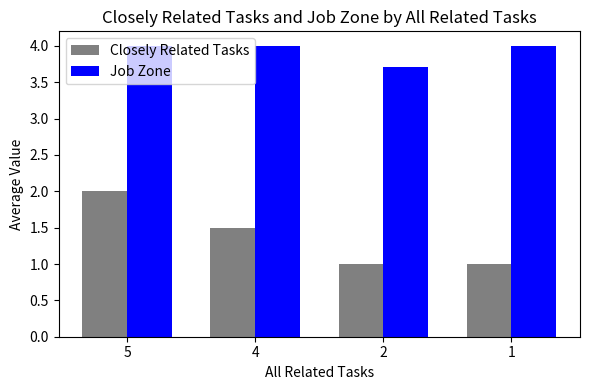

Which series changed the most between 5 and 4?

Closely Related Tasks